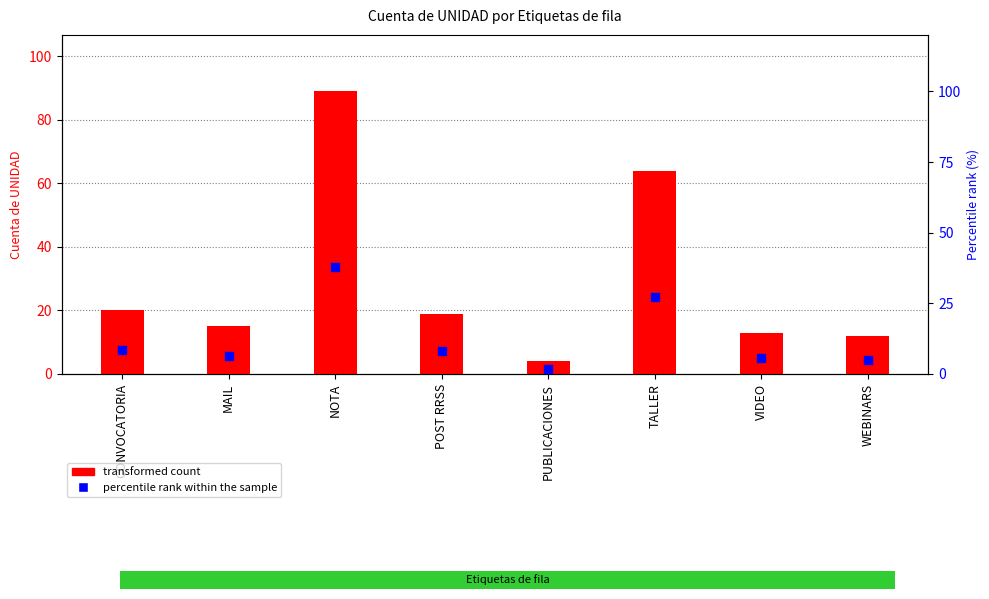

What is the total value across all series at TALLER?

91.1